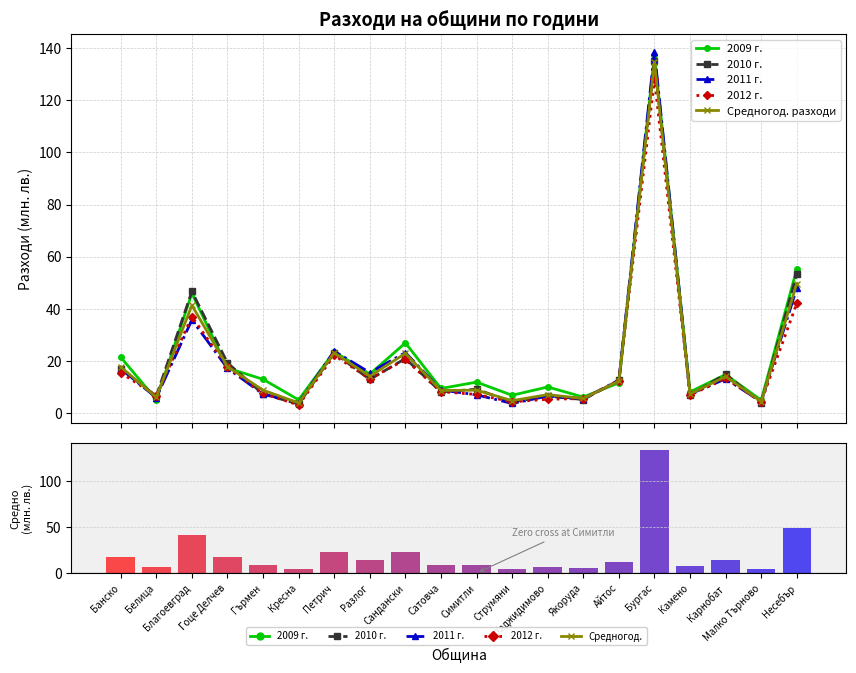

What is the maximum value for Средногод. разходи?

134.8